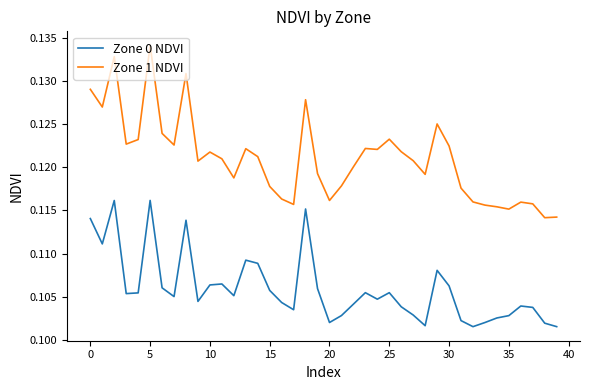

Which series has the widest spread of values?

Zone 1 NDVI